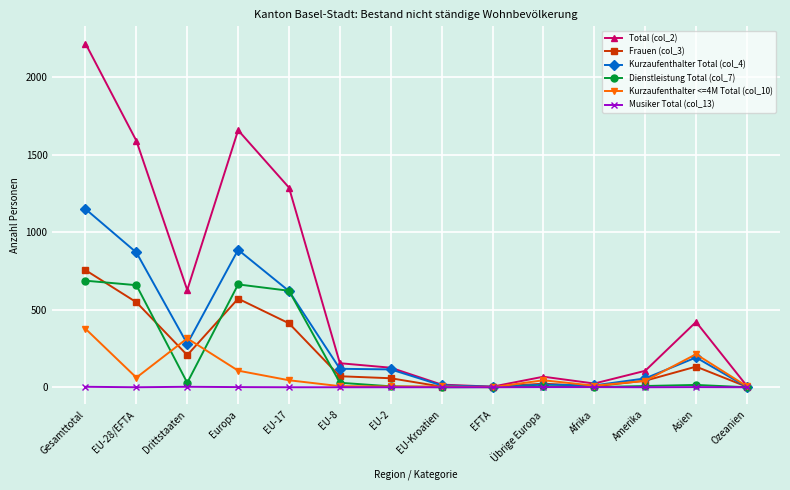

Which series has the widest spread of values?

Total (col_2)